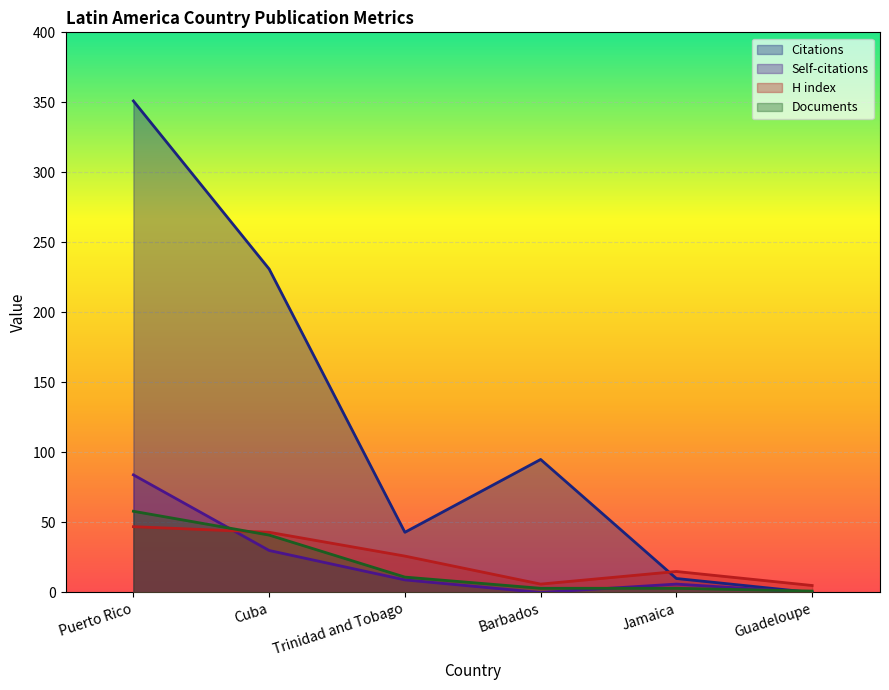

What is the difference between the Self-citations values at Cuba and Guadeloupe?

30